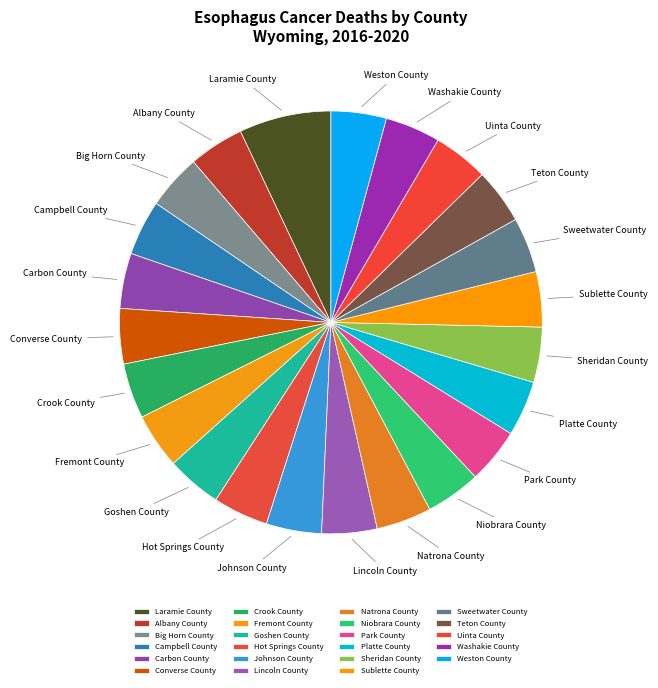

What is the ratio of the value at Sheridan County to the value at Fremont County?

1.0